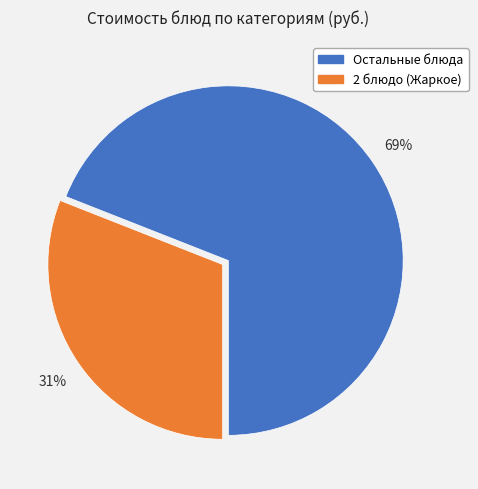

To the nearest percent, what is the average slice percentage?

50%